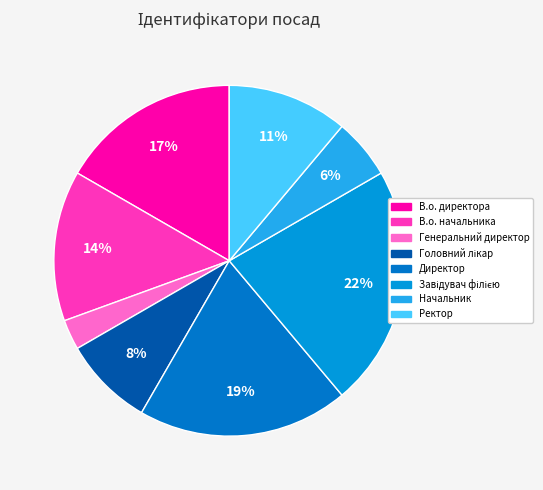

How many slices are in this pie chart?

8